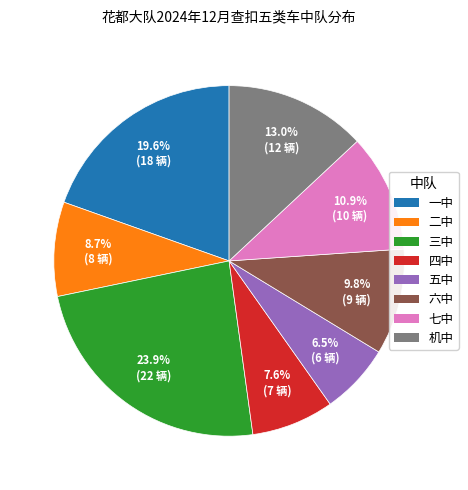

Count the number of slices in the pie.

8